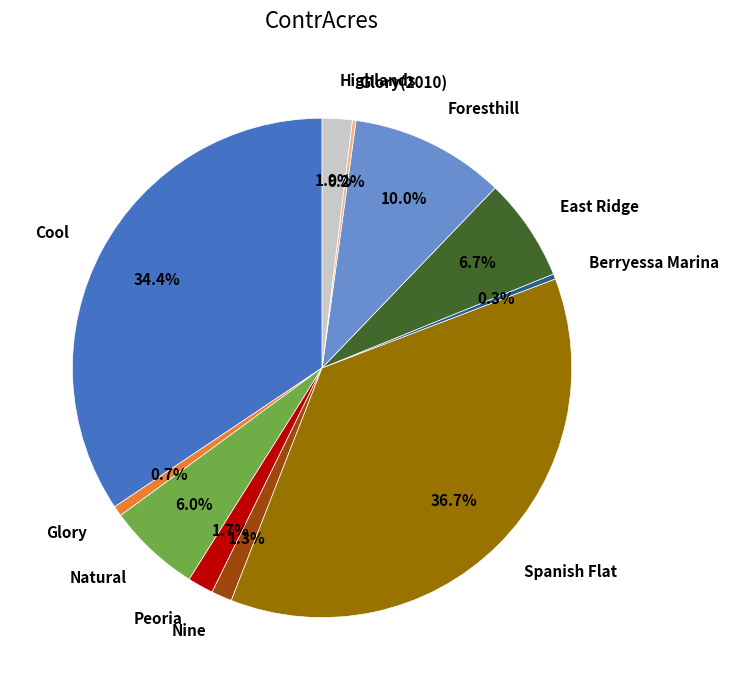

To the nearest percent, what percentage of the pie is Natural?

6%